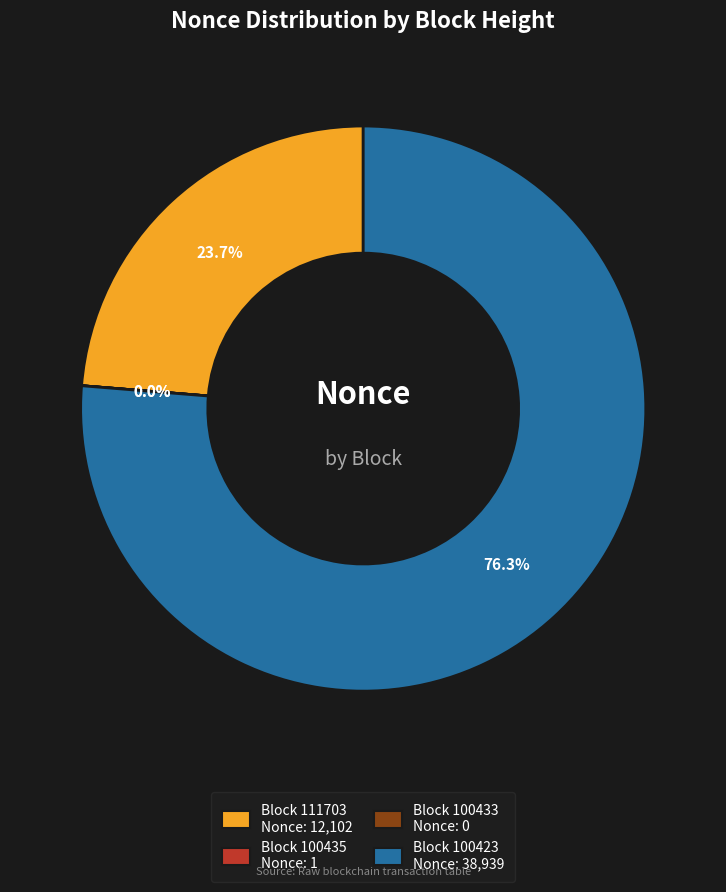

True or false: 100435 accounts for 11% of the total.

False